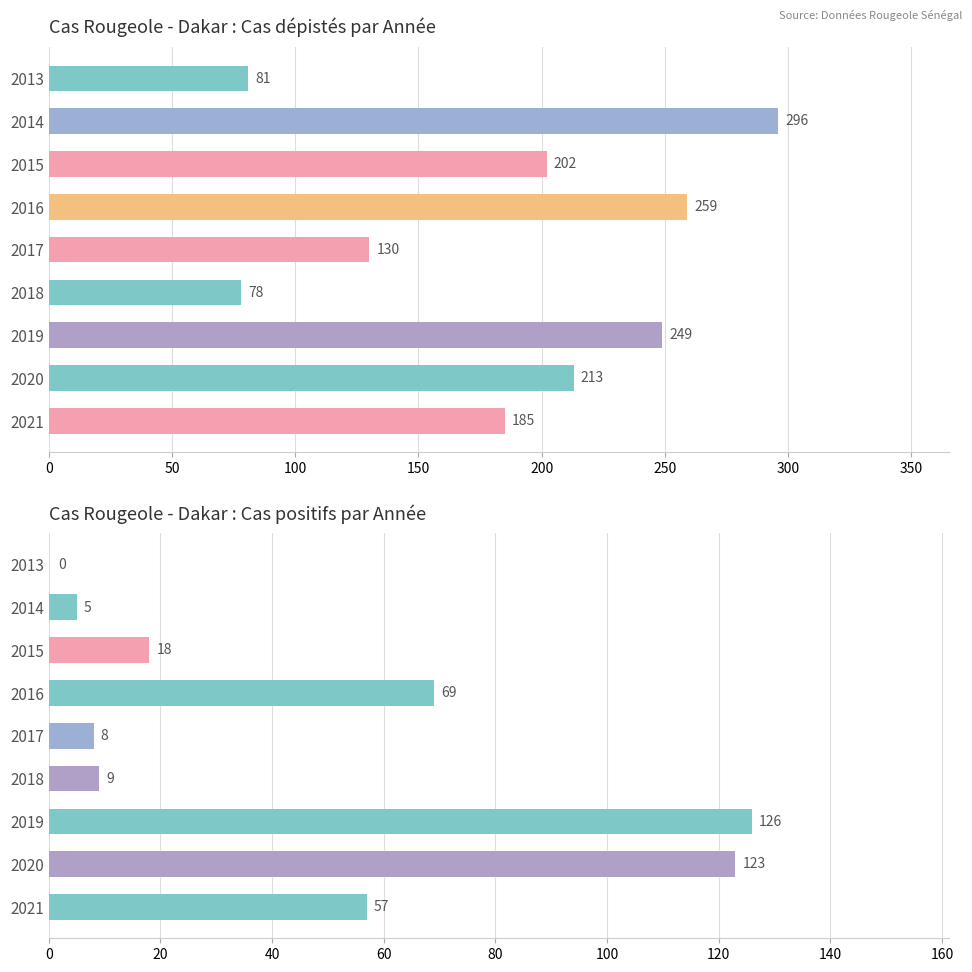

Does the chart contain stacked bars?

No